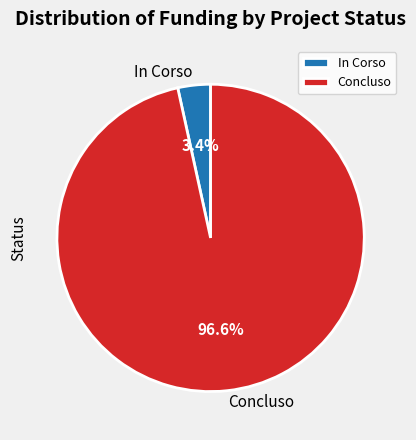

Is the sum of Concluso and In Corso greater than half?

Yes